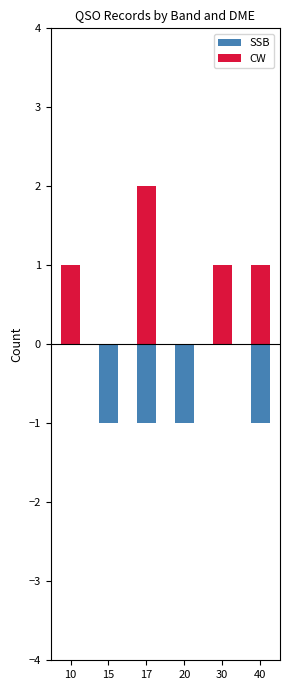

Which series changed the most between 20 and 40?

CW